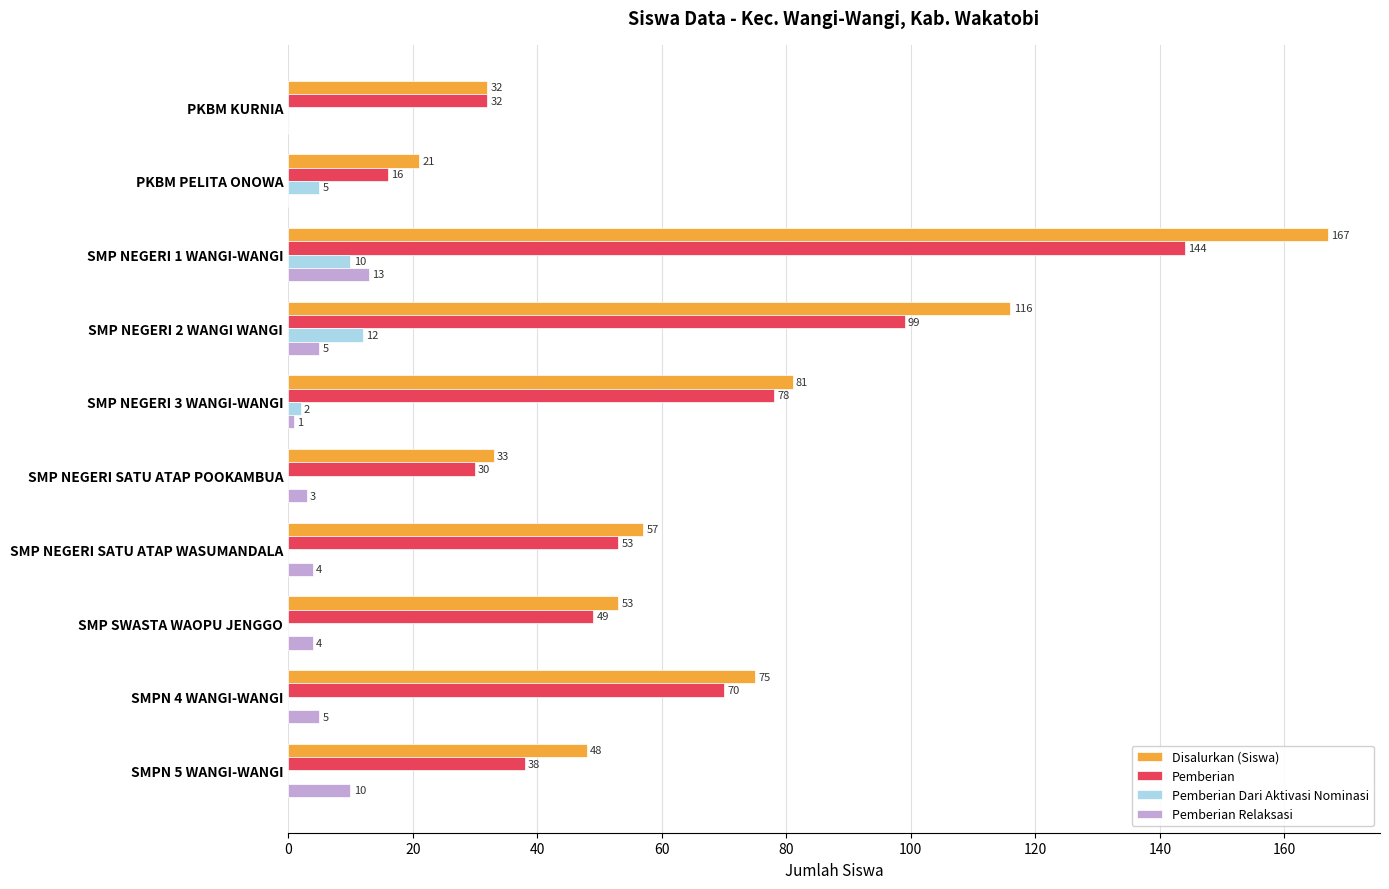

How many series are shown in this chart?

4